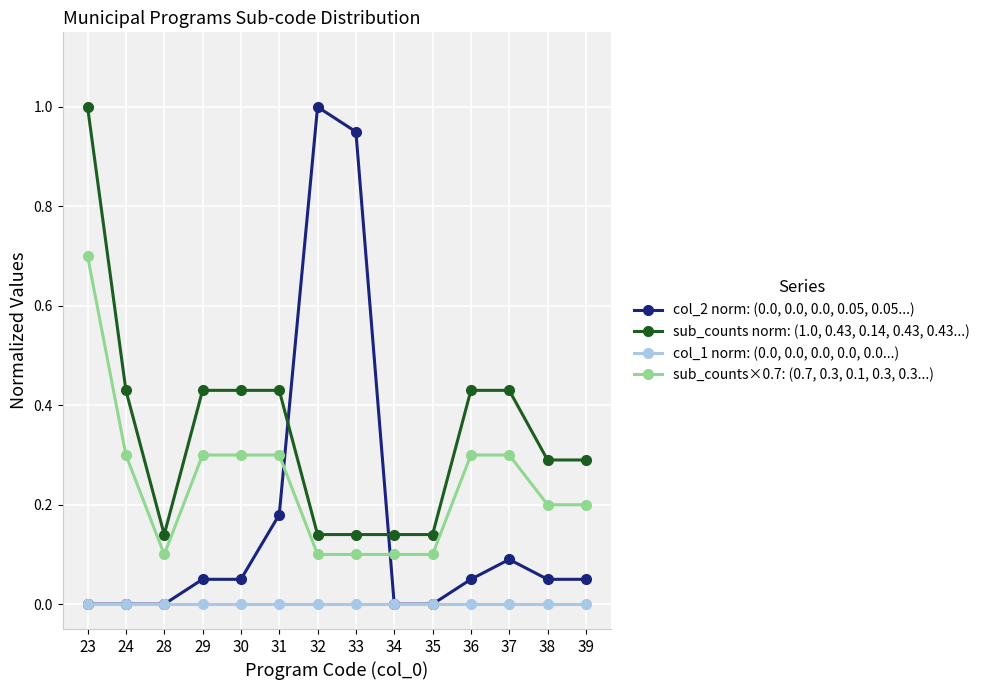

True or false: col_2 norm: (0.0, 0.0, 0.0, 0.05, 0.05...) has more than 0 interior local peaks.

True